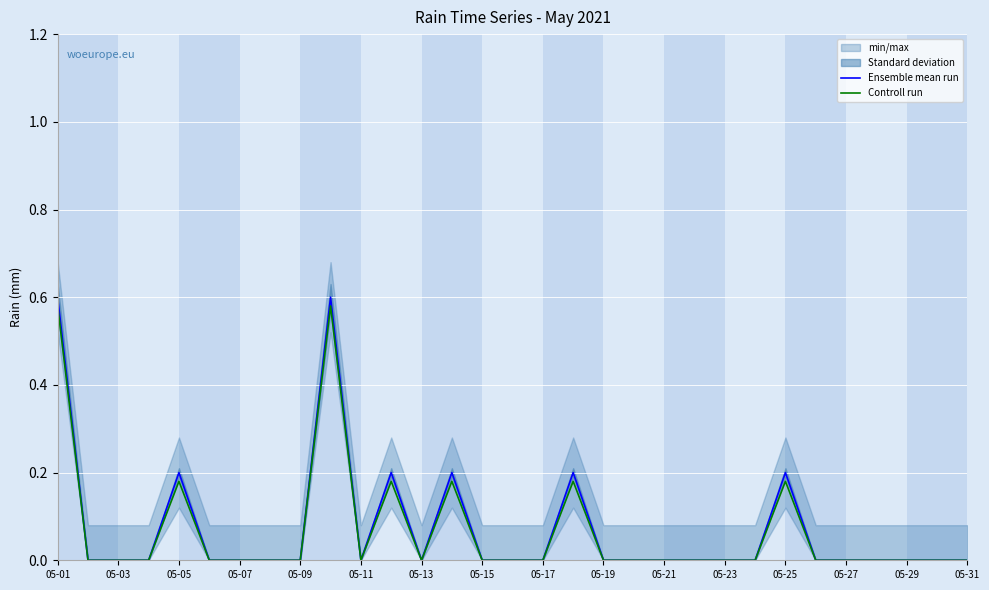

True or false: Ensemble mean run has more than 0 interior local peaks.

True